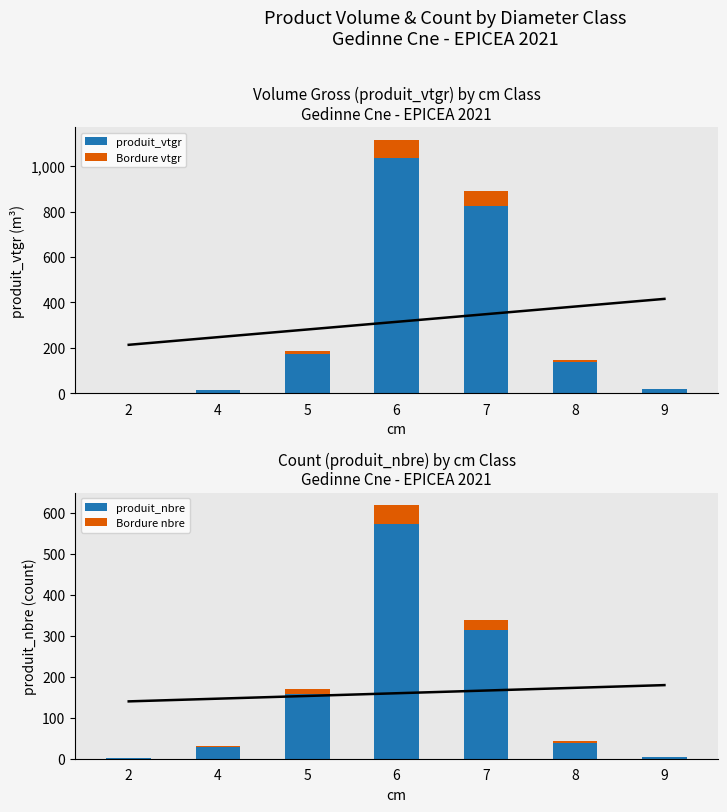

At how many categories does at least one series exceed 721?

2